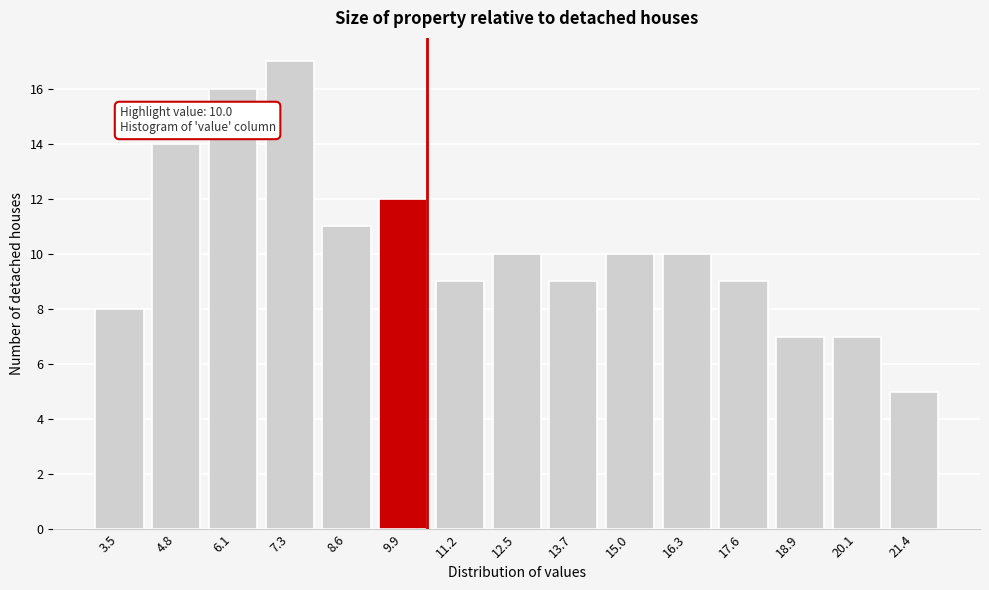

Reading right to left, what are all the values shown in this chart?

21.4=5	20.1=7	18.9=7	17.6=9	16.3=10	15.0=10	13.7=9	12.5=10	11.2=9	9.9=12	8.6=11	7.3=17	6.1=16	4.8=14	3.5=8